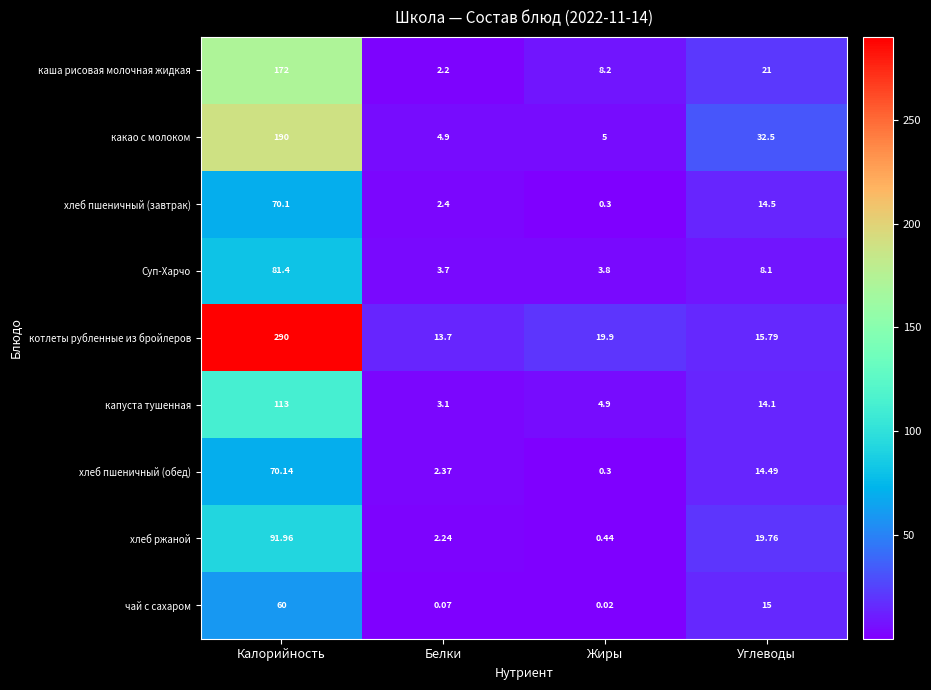

Which label corresponds to the largest value in the chart?

Калорийность